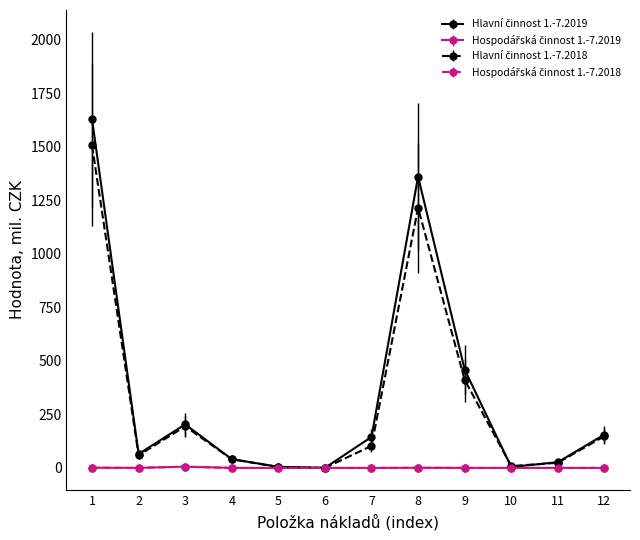

At how many categories does at least one series exceed 1308?

2